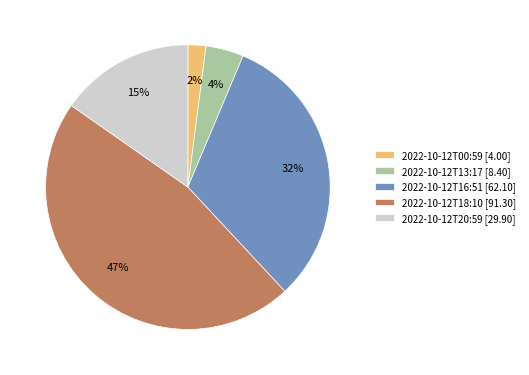

Which category has the smallest portion of the pie?

2022-10-12T00:59